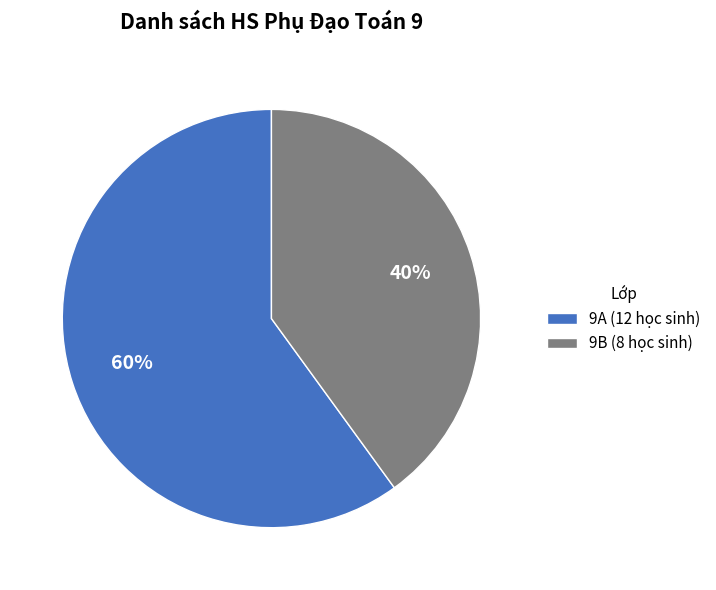

How many segments does this pie chart have?

2